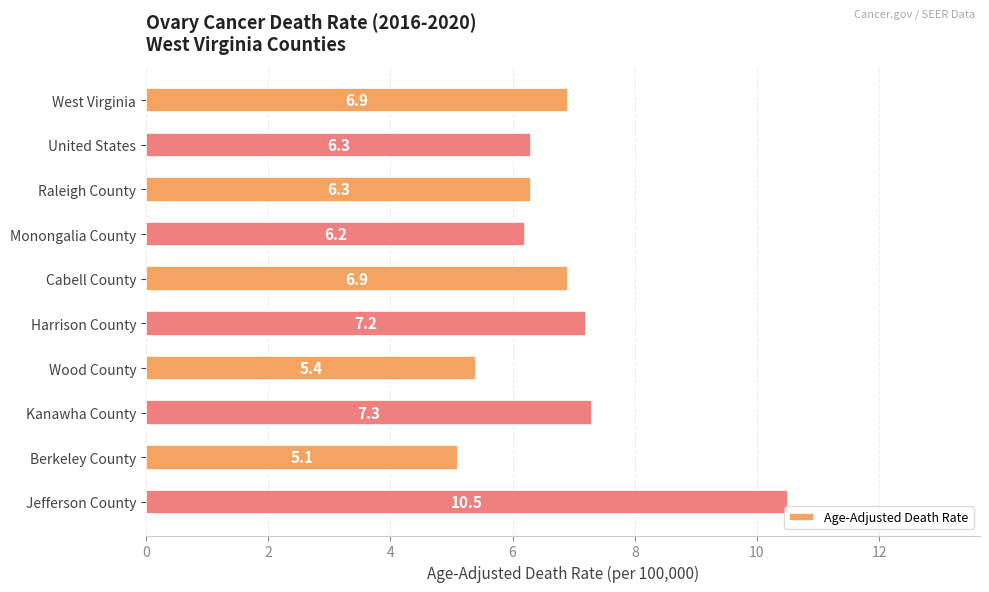

Reading bottom to top, list all the values displayed in this chart.

10.5	5.1	7.3	5.4	7.2	6.9	6.2	6.3	6.3	6.9